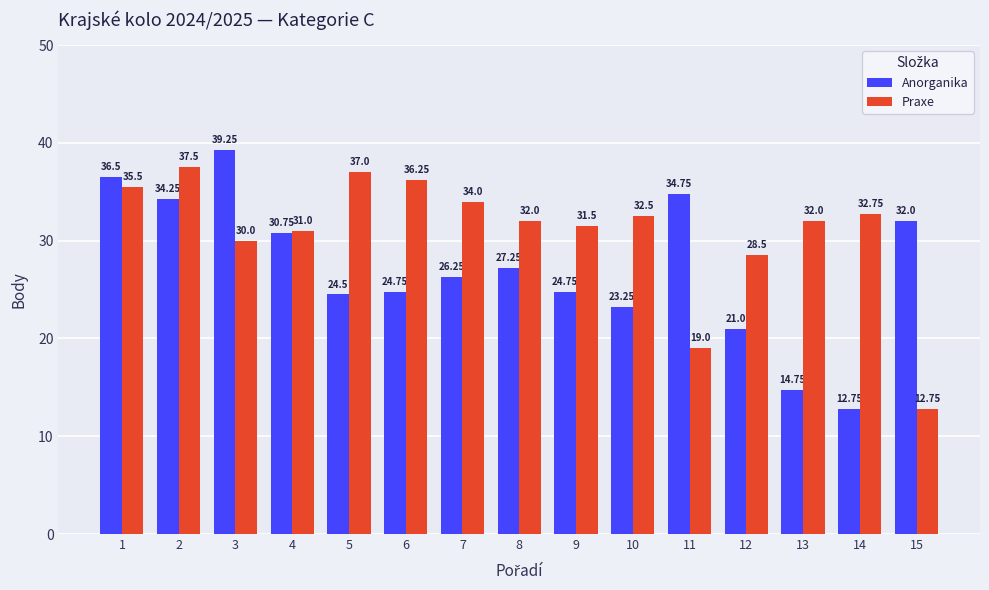

What is the difference between the second highest and second lowest values in the Praxe series?

18.0